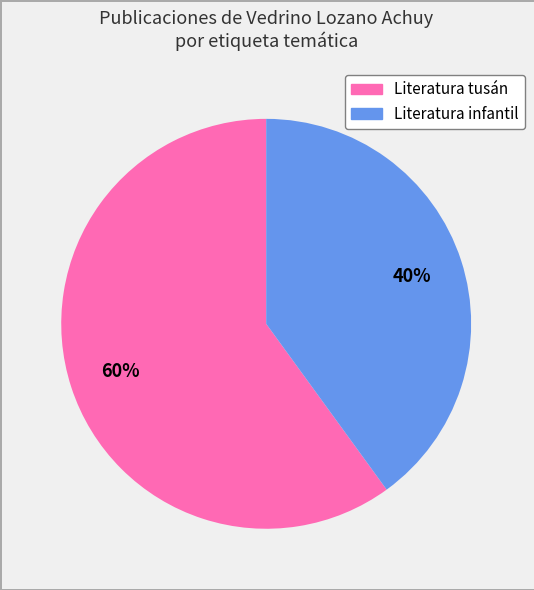

Is there any slice that represents more than half of the pie?

Yes